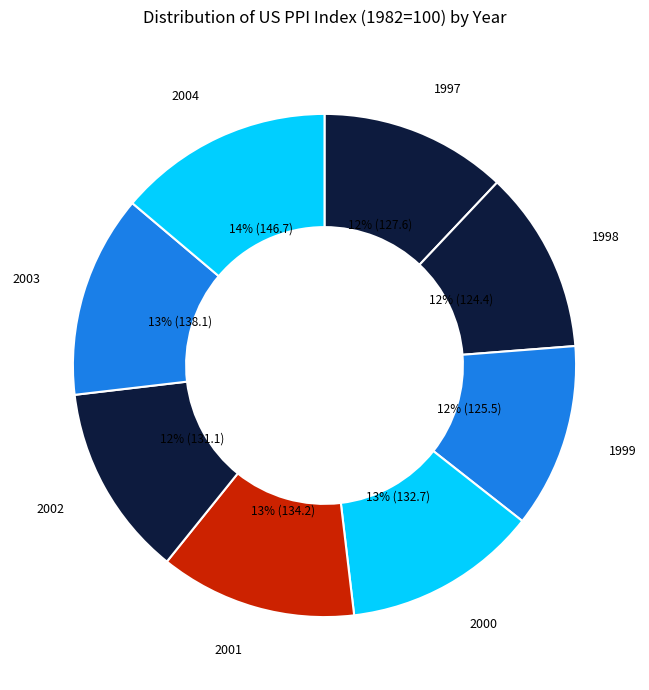

Is it true that 1999 is 12% of the pie?

True